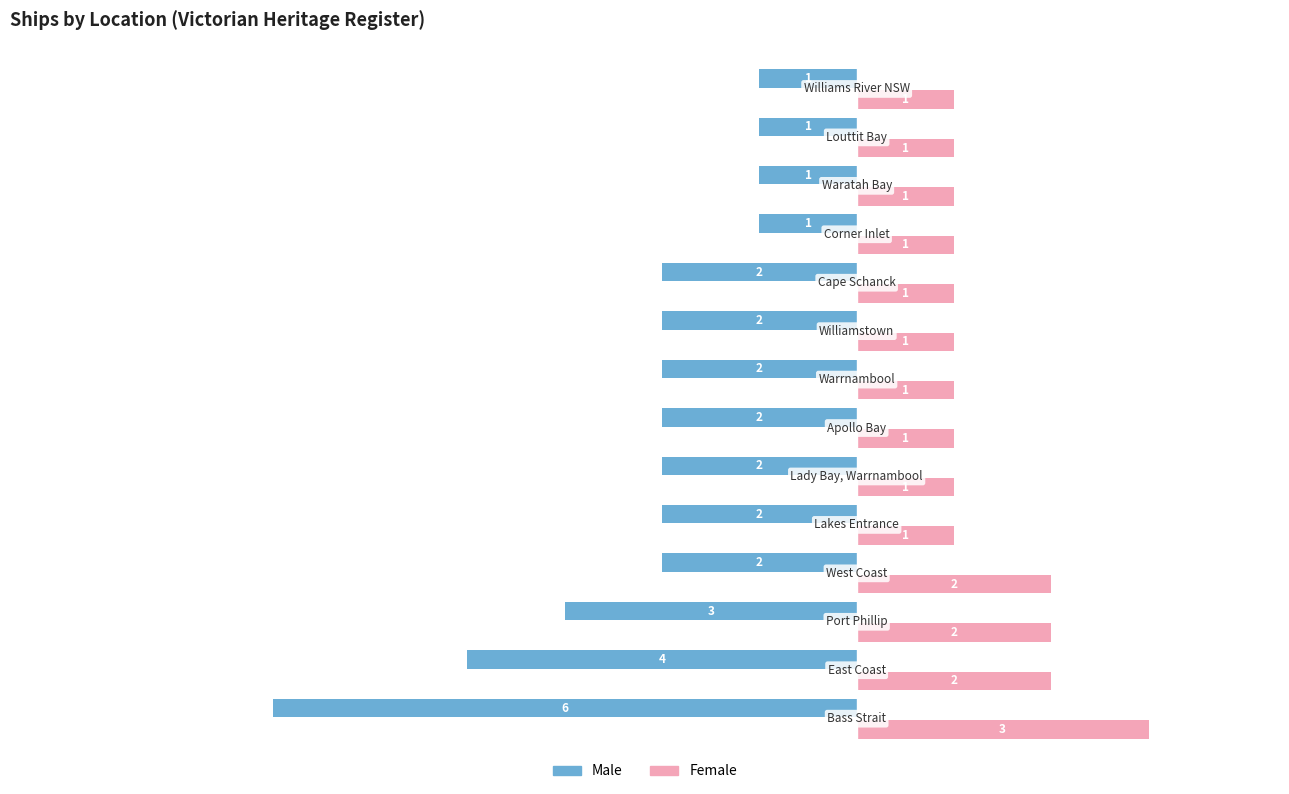

List the series in order of their peak value, lowest first.

Male, Female